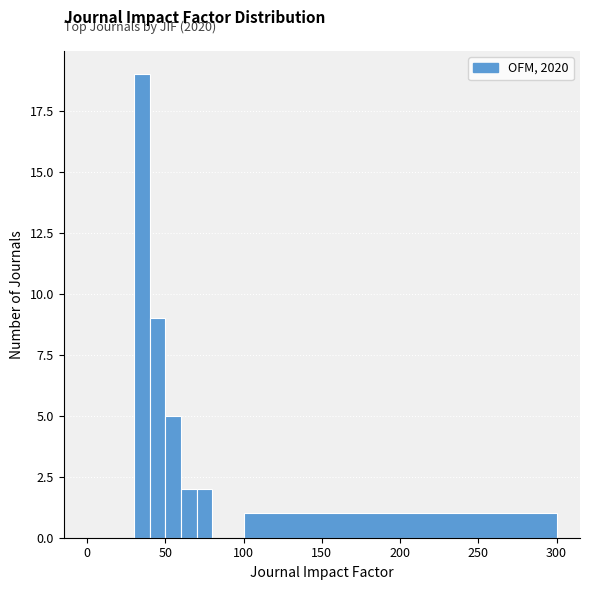

Read against the x-axis, roughly where is the centre of the tallest bar?

35